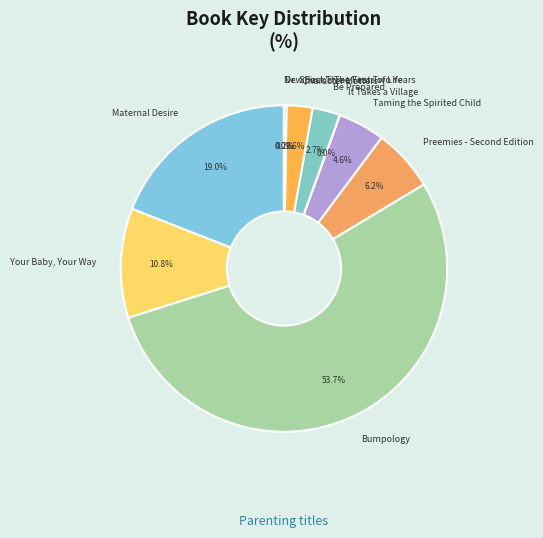

Which slice represents more than half of the pie?

Bumpology